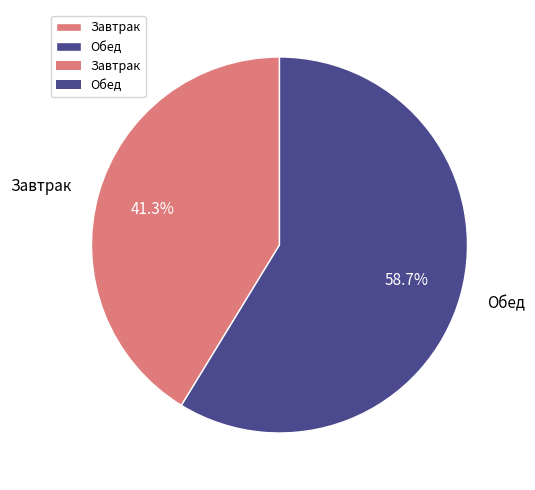

How much of the chart is everything except Завтрак?

58.7%